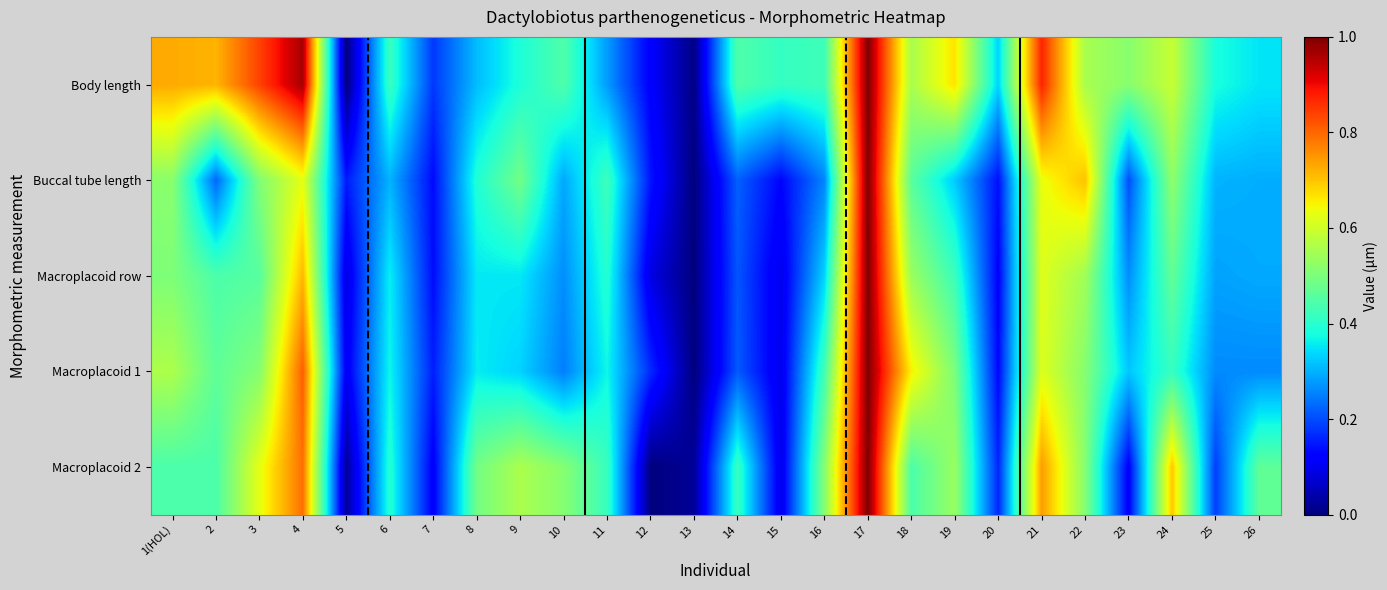

Reading right to left, transcribe all the data shown in this chart.

Body length: 26=0.4	25=0.4	24=0.6	23=0.5	22=0.6	21=0.9	20=0.3	19=0.7	18=0.6	17=1.0	16=0.4	15=0.4	14=0.4	13=0.0	12=0.1	11=0.3	10=0.4	9=0.4	8=0.3	7=0.2	6=0.4	5=0.0	4=1.0	3=0.8	2=0.7	1(HOL)=0.7
Buccal tube length: 26=0.3	25=0.3	24=0.5	23=0.2	22=0.7	21=0.6	20=0.1	19=0.3	18=0.5	17=1.0	16=0.3	15=0.1	14=0.2	13=0.0	12=0.1	11=0.4	10=0.3	9=0.5	8=0.4	7=0.1	6=0.3	5=0.2	4=0.6	3=0.5	2=0.2	1(HOL)=0.5
Macroplacoid row: 26=0.3	25=0.3	24=0.5	23=0.3	22=0.5	21=0.6	20=0.1	19=0.4	18=0.5	17=1.0	16=0.3	15=0.1	14=0.2	13=0.0	12=0.1	11=0.4	10=0.3	9=0.4	8=0.4	7=0.1	6=0.4	5=0.1	4=0.7	3=0.5	2=0.4	1(HOL)=0.5
Macroplacoid 1: 26=0.3	25=0.3	24=0.4	23=0.3	22=0.5	21=0.6	20=0.1	19=0.5	18=0.7	17=1.0	16=0.4	15=0.1	14=0.2	13=0.0	12=0.2	11=0.4	10=0.2	9=0.3	8=0.4	7=0.2	6=0.4	5=0.1	4=0.8	3=0.5	2=0.5	1(HOL)=0.6
Macroplacoid 2: 26=0.5	25=0.2	24=0.7	23=0.1	22=0.5	21=0.7	20=0.2	19=0.5	18=0.4	17=1.0	16=0.5	15=0.1	14=0.4	13=0.0	12=0.0	11=0.4	10=0.5	9=0.6	8=0.5	7=0.1	6=0.4	5=0.0	4=0.8	3=0.6	2=0.4	1(HOL)=0.4